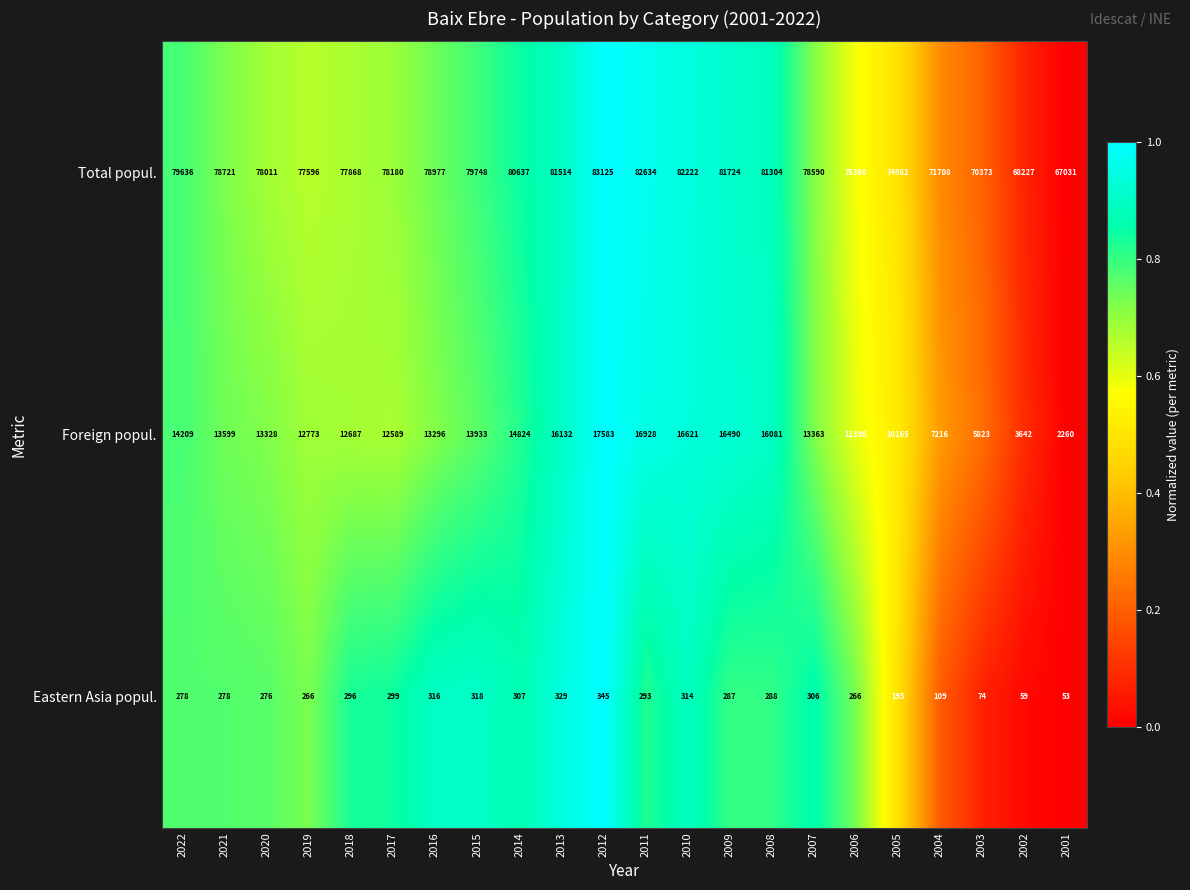

Is the value of Eastern Asia popul. at 2018 greater than the value of Foreign popul. at 2008?

No